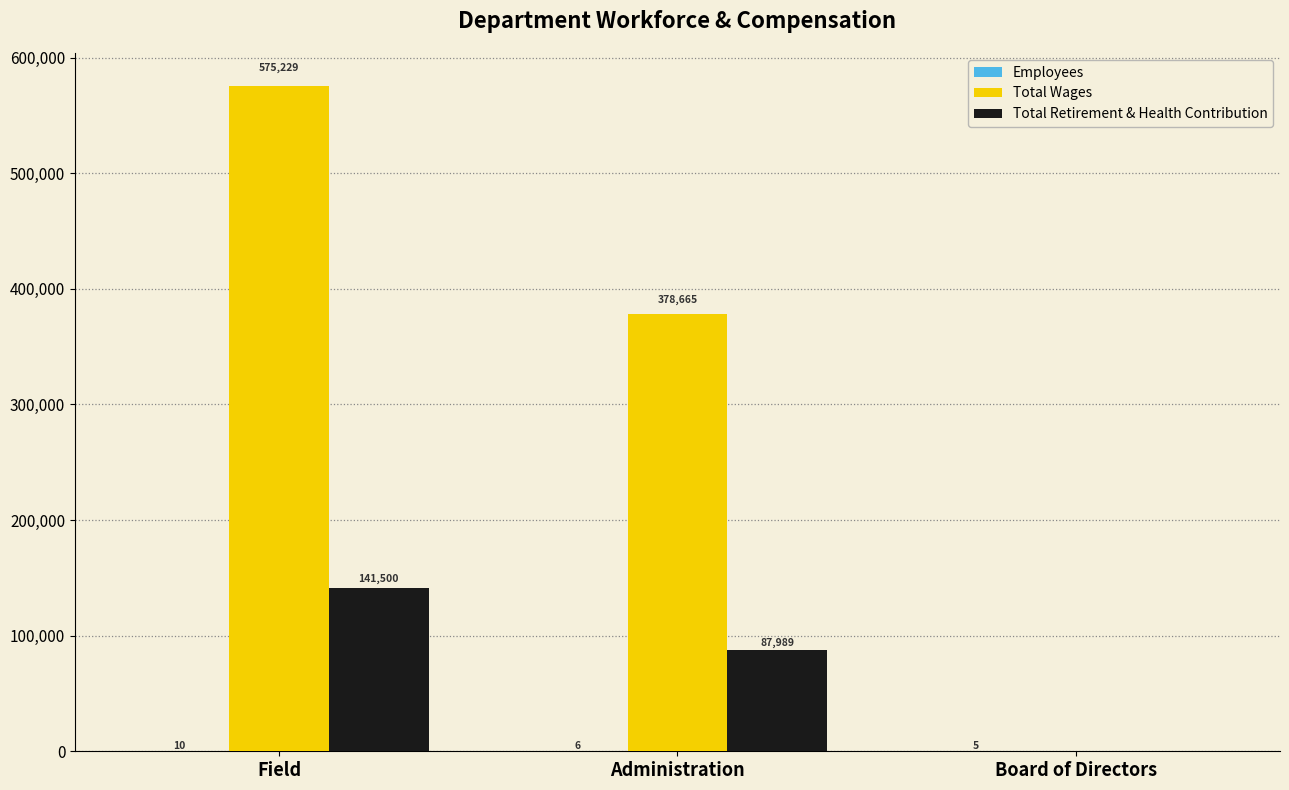

How many groups of bars are there?

3